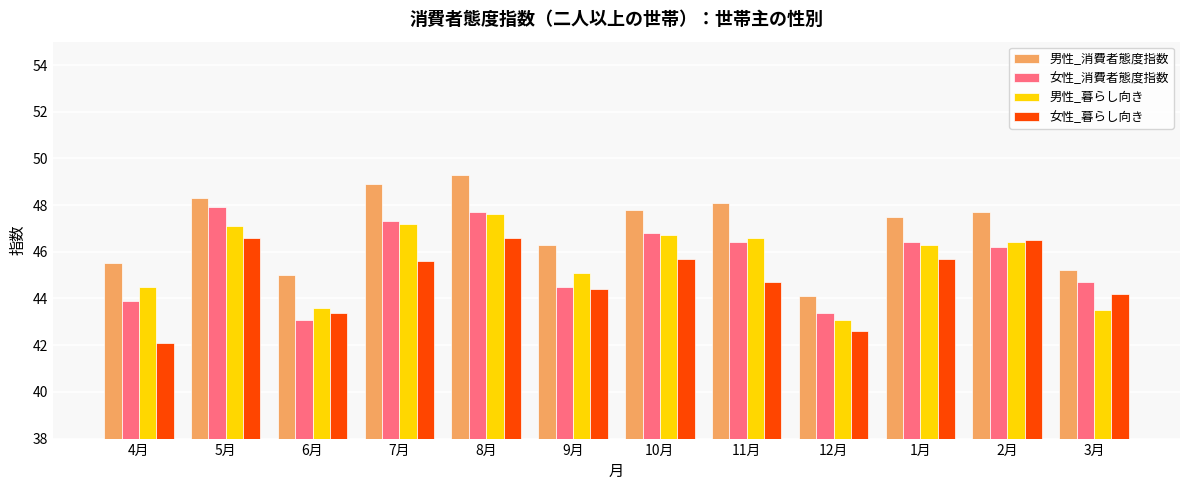

How many bars are there in total?

48